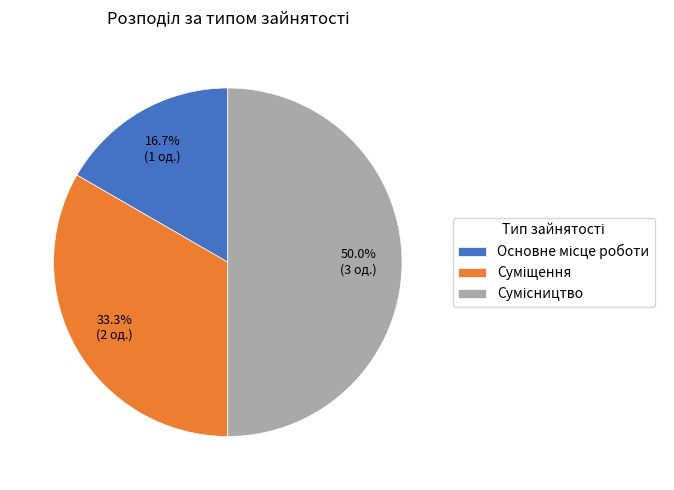

The Основне місце роботи slice represents 17% of the pie. True or false?

True